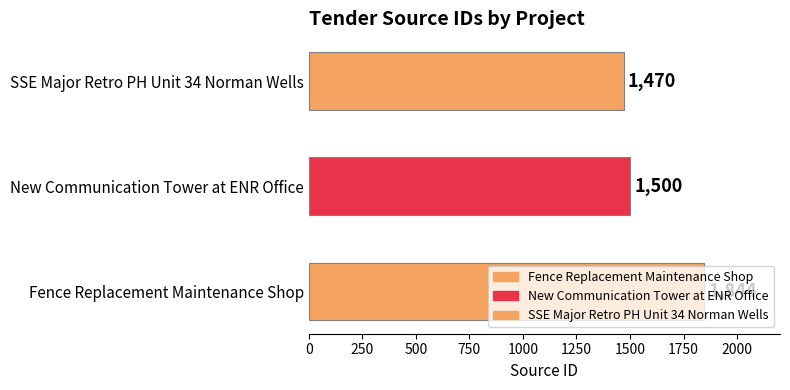

What is the change in value from Fence Replacement Maintenance Shop to New Communication Tower at ENR Office?

-344